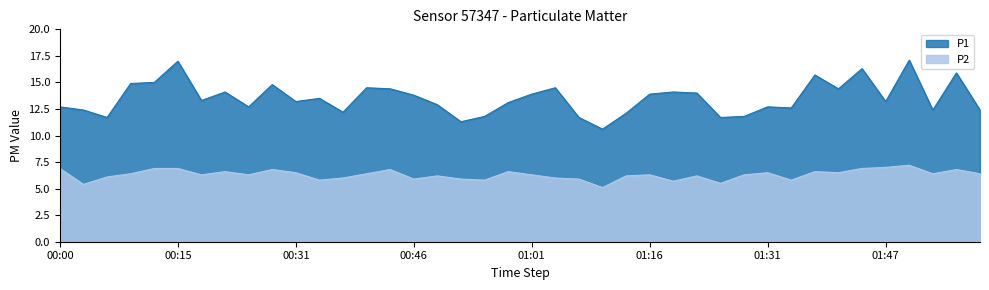

Reading left to right, transcribe all the data shown in this chart.

P1: 00:00=12.7	00:03=12.4	00:06=11.7	00:09=14.9	00:12=15.0	00:15=17.0	00:18=13.3	00:21=14.1	00:24=12.7	00:27=14.8	00:31=13.2	00:34=13.5	00:37=12.2	00:40=14.5	00:43=14.4	00:46=13.8	00:49=12.9	00:52=11.3	00:55=11.8	00:58=13.1	01:01=13.9	01:04=14.5	01:07=11.7	01:10=10.6	01:13=12.1	01:16=13.9	01:19=14.1	01:22=14.0	01:25=11.7	01:28=11.8	01:31=12.7	01:34=12.6	01:37=15.7	01:40=14.4	01:43=16.3	01:47=13.2	01:50=17.1	01:53=12.4	01:56=15.9	01:59=12.4
P2: 00:00=6.9	00:03=5.4	00:06=6.1	00:09=6.4	00:12=6.9	00:15=6.9	00:18=6.3	00:21=6.6	00:24=6.3	00:27=6.8	00:31=6.5	00:34=5.8	00:37=6.0	00:40=6.4	00:43=6.8	00:46=5.9	00:49=6.2	00:52=5.9	00:55=5.8	00:58=6.6	01:01=6.3	01:04=6.0	01:07=5.9	01:10=5.1	01:13=6.2	01:16=6.3	01:19=5.7	01:22=6.2	01:25=5.5	01:28=6.3	01:31=6.5	01:34=5.8	01:37=6.6	01:40=6.5	01:43=6.9	01:47=7.0	01:50=7.2	01:53=6.4	01:56=6.8	01:59=6.4